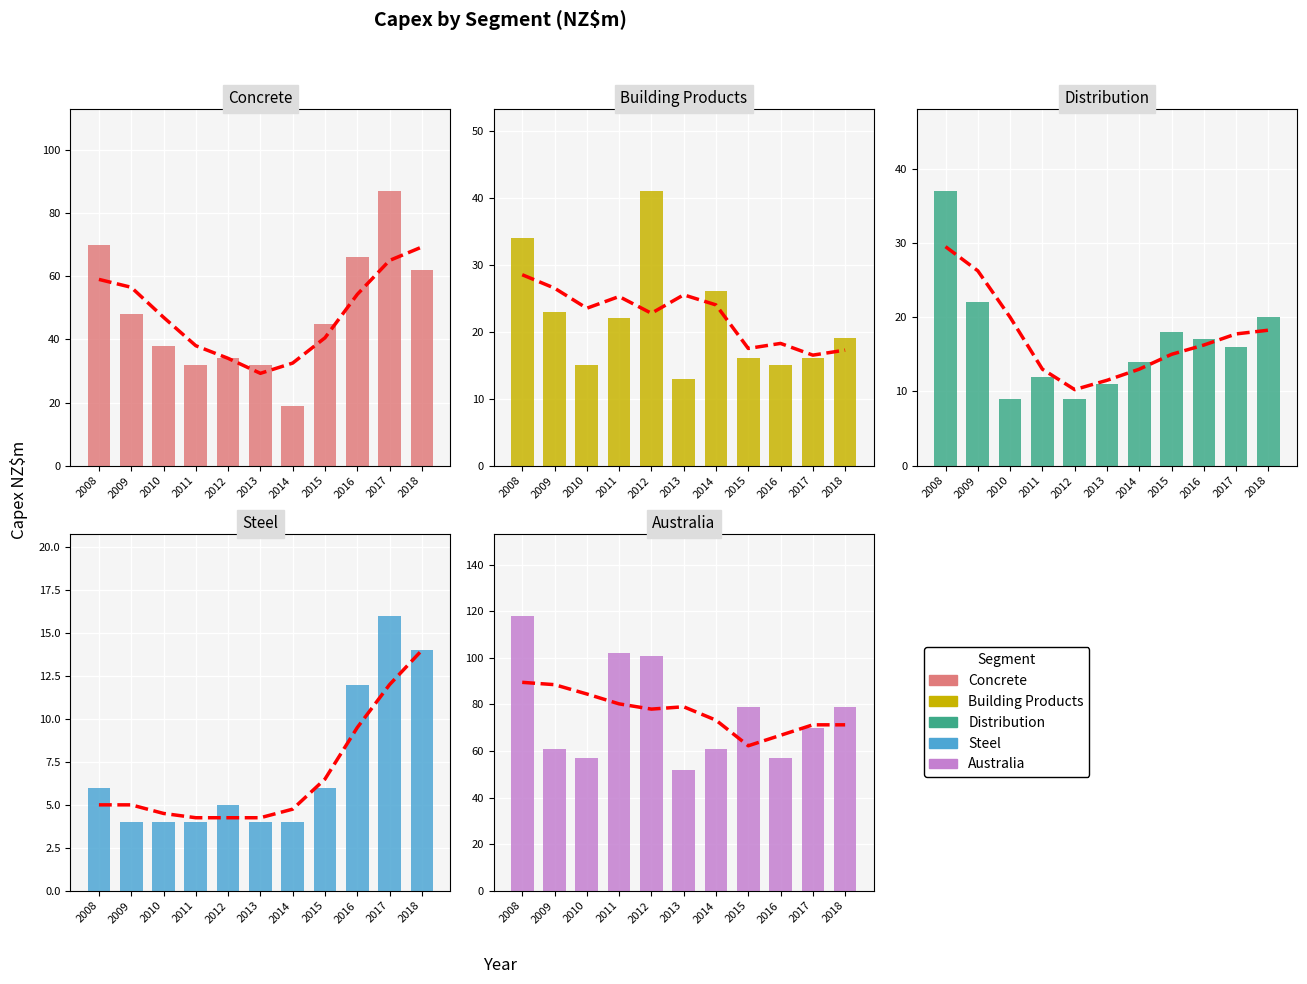

How many bars are there in each group?

5